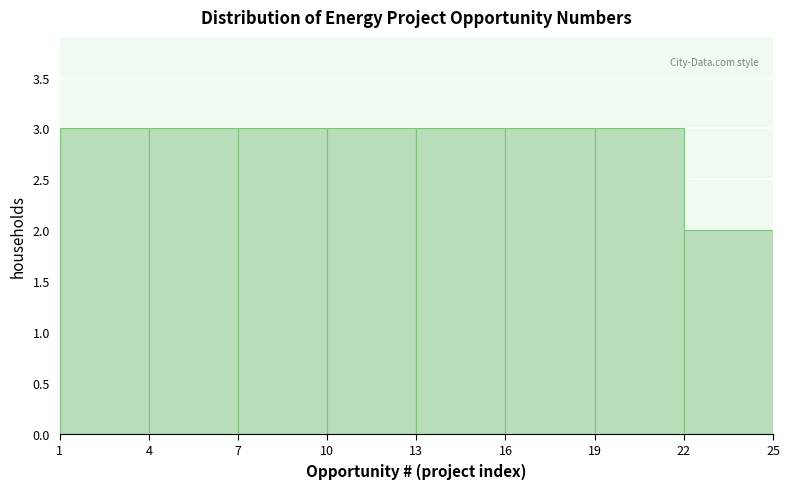

Reading left to right, list every bar in this chart as the range it spans on the x-axis followed by its height. The values are not printed on the chart, so give them approximately, as read against the axis.

1 to 4: 3
4 to 7: 3
7 to 10: 3
10 to 13: 3
13 to 16: 3
16 to 19: 3
19 to 22: 3
22 to 25: 2